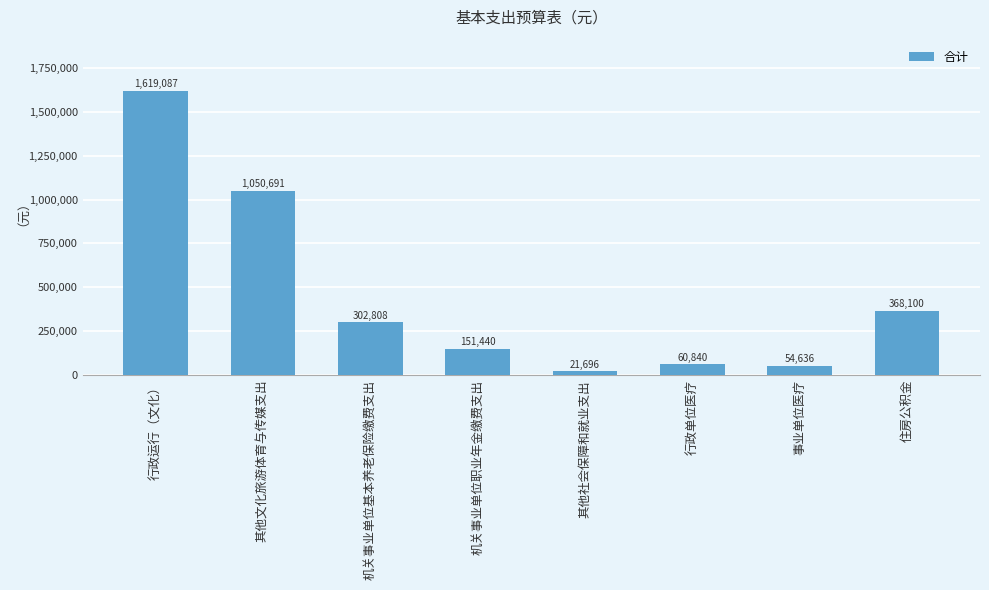

What value does the data have at 行政运行（文化）?

1619087